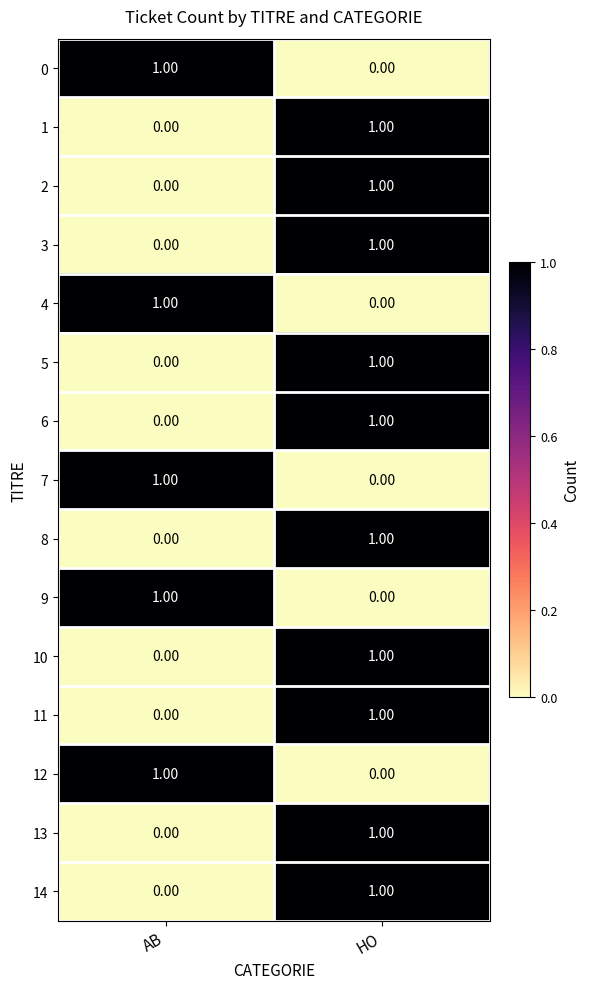

At which label is 13 closest to 0?

AB